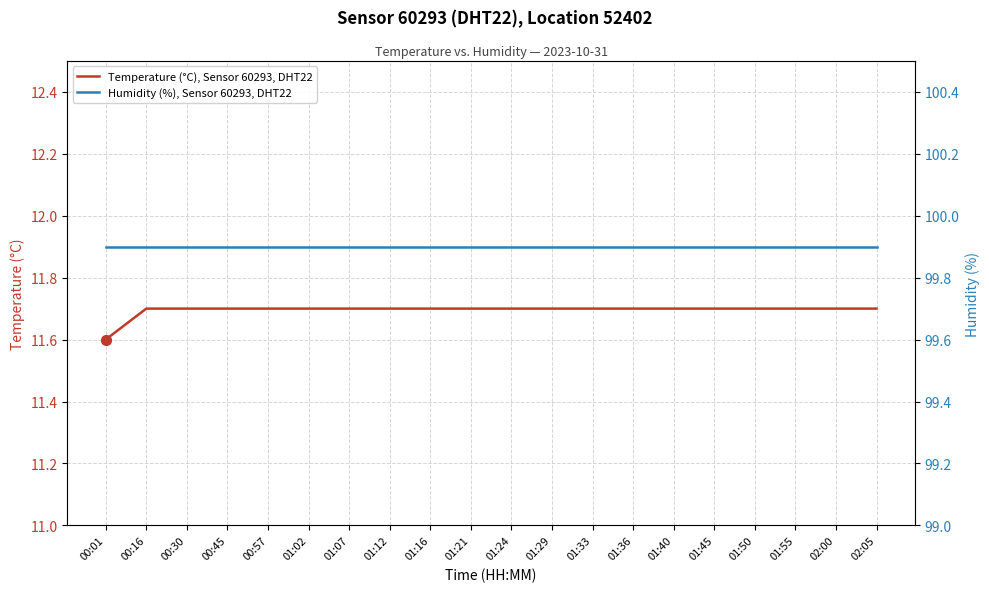

What are all the series names shown in the legend?

Temperature (°C), Sensor 60293, DHT22, Humidity (%), Sensor 60293, DHT22